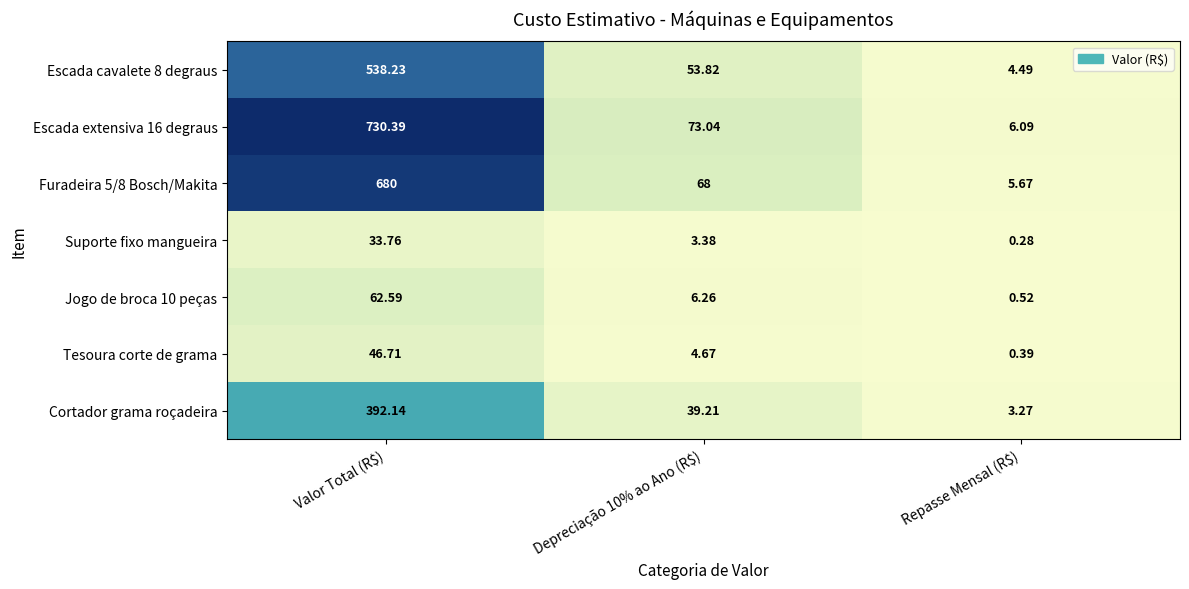

At which label does Escada extensiva 16 degraus first exceed 73?

Valor Total (R$)